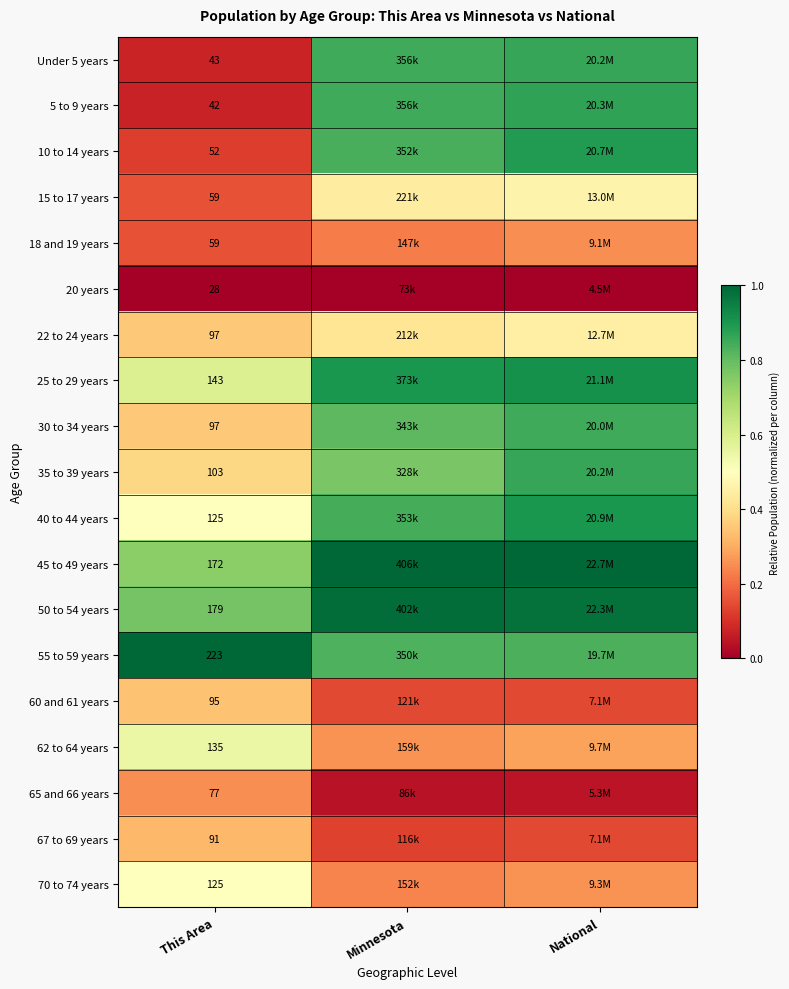

List the labels in order of 18 and 19 years value, smallest first.

This Area, Minnesota, National